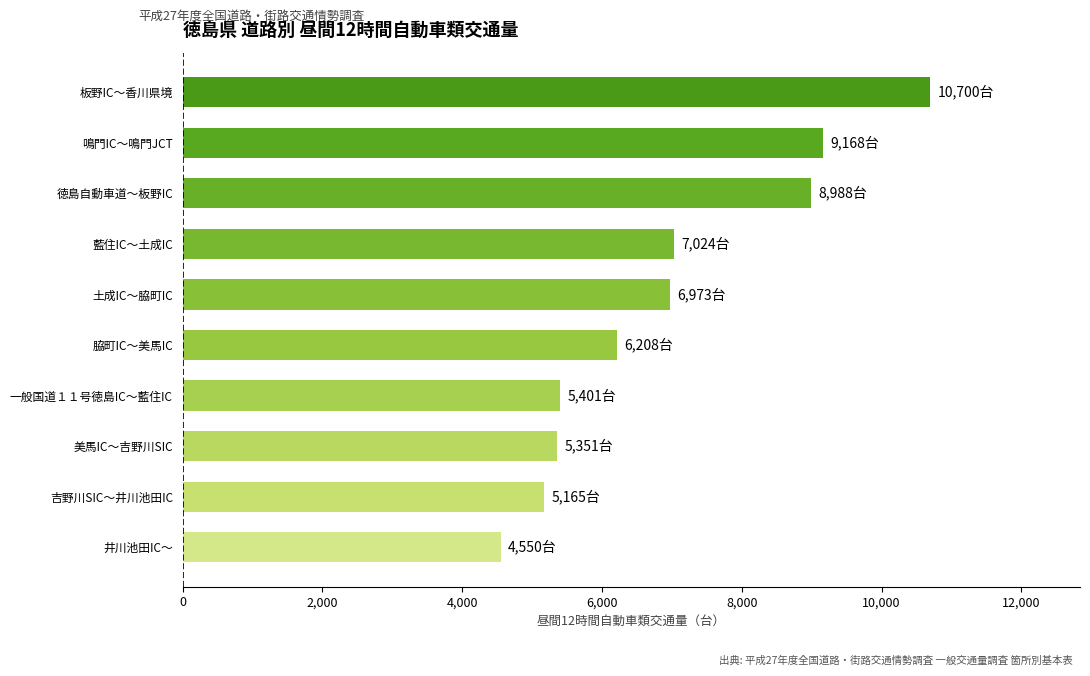

True or false: the data shows 5271 at 徳島自動車道～板野IC.

False